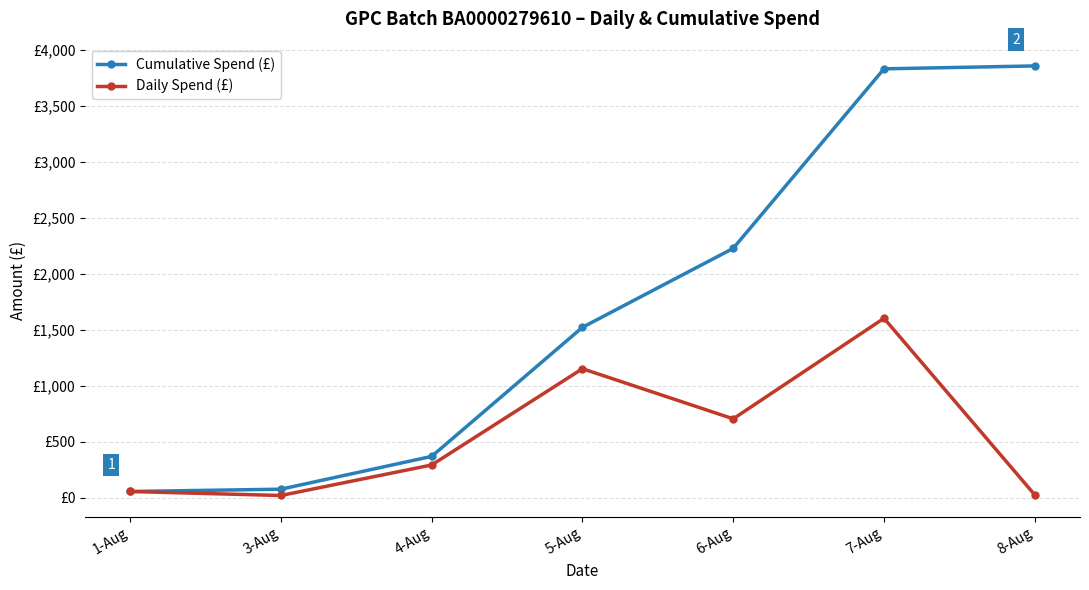

Reading left to right, extract all data points from this chart.

Cumulative Spend (£): 56.2	76.8	369.8	1522.4	2227.6	3830.7	3856.7
Daily Spend (£): 56.2	20.5	293.1	1152.6	705.2	1603.1	26.0